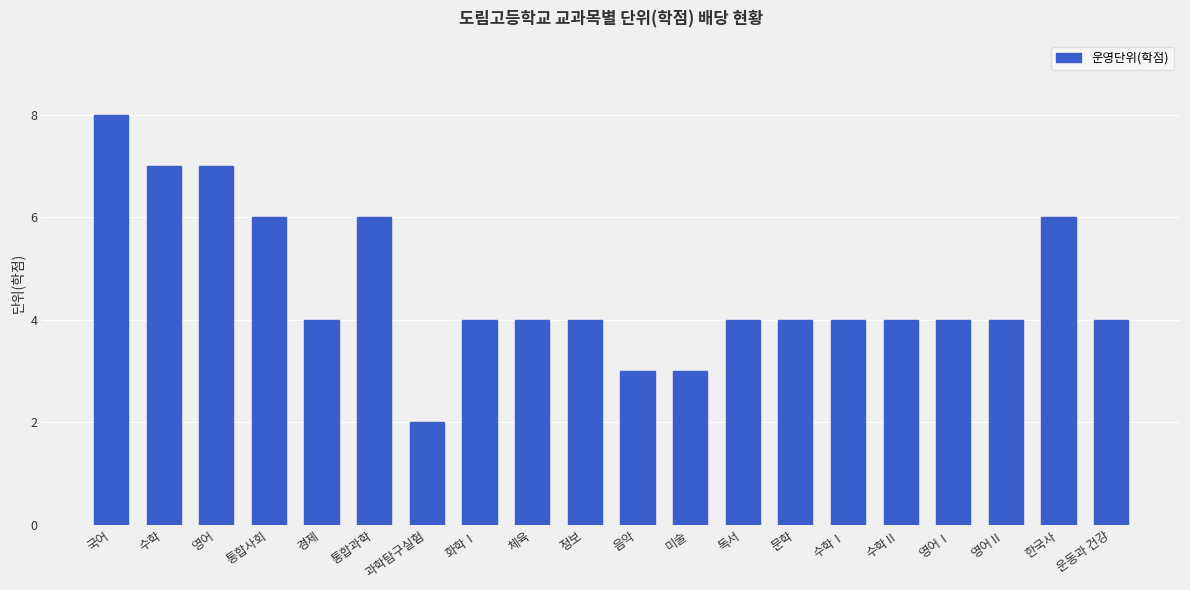

Count the number of categories in the chart.

20